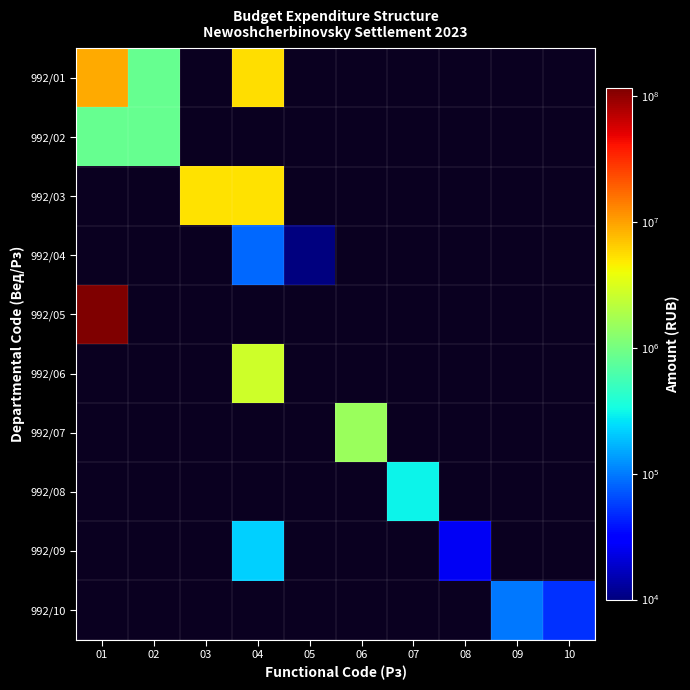

The 992/06 series shows 1350764.2 at 04. True or false?

False